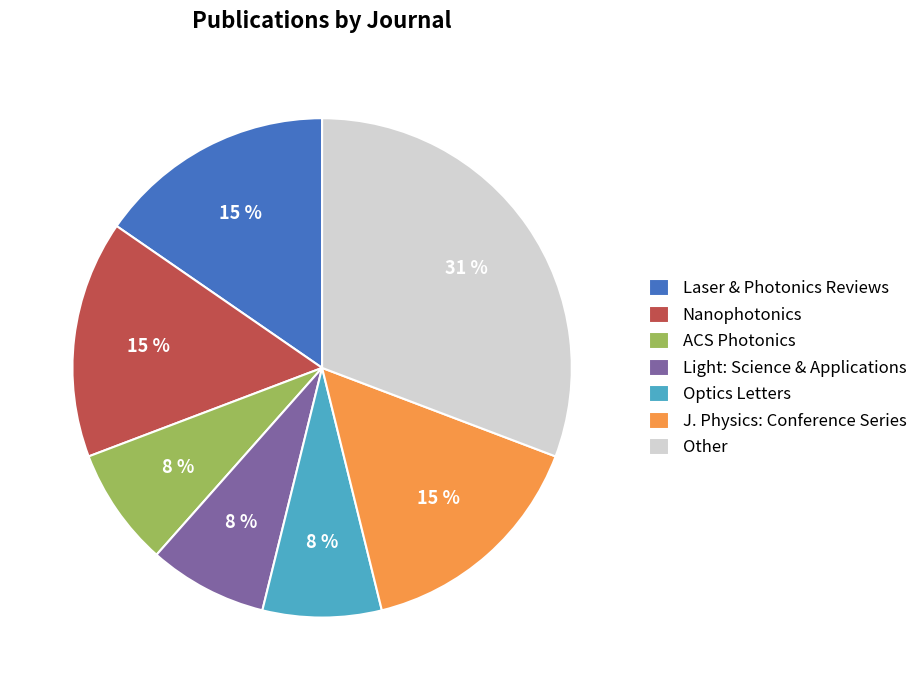

Does Light: Science & Applications account for over 50% of the chart?

No